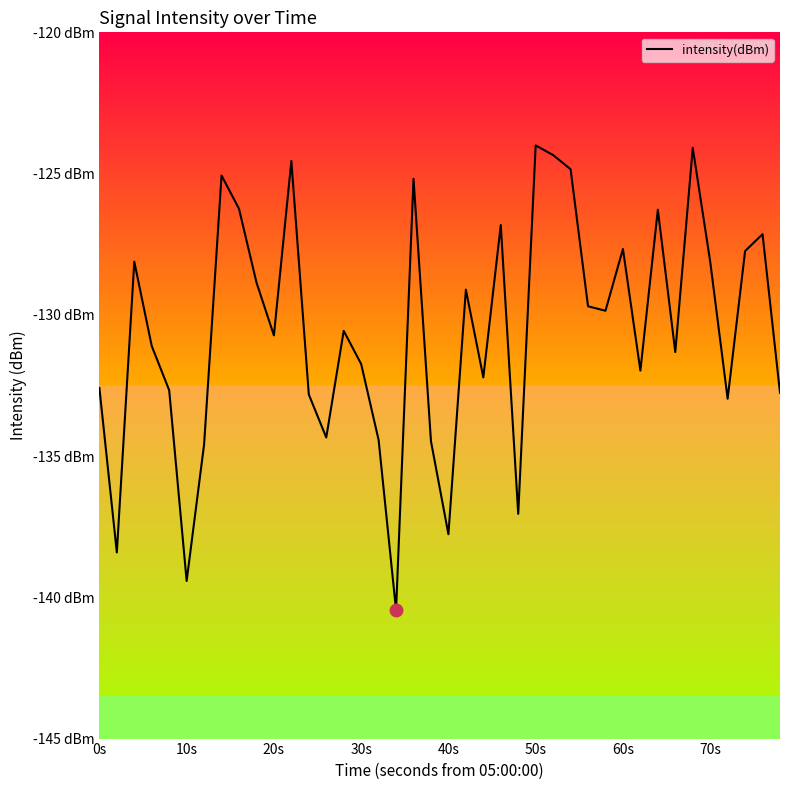

What is the sum of all values?

-5222.1